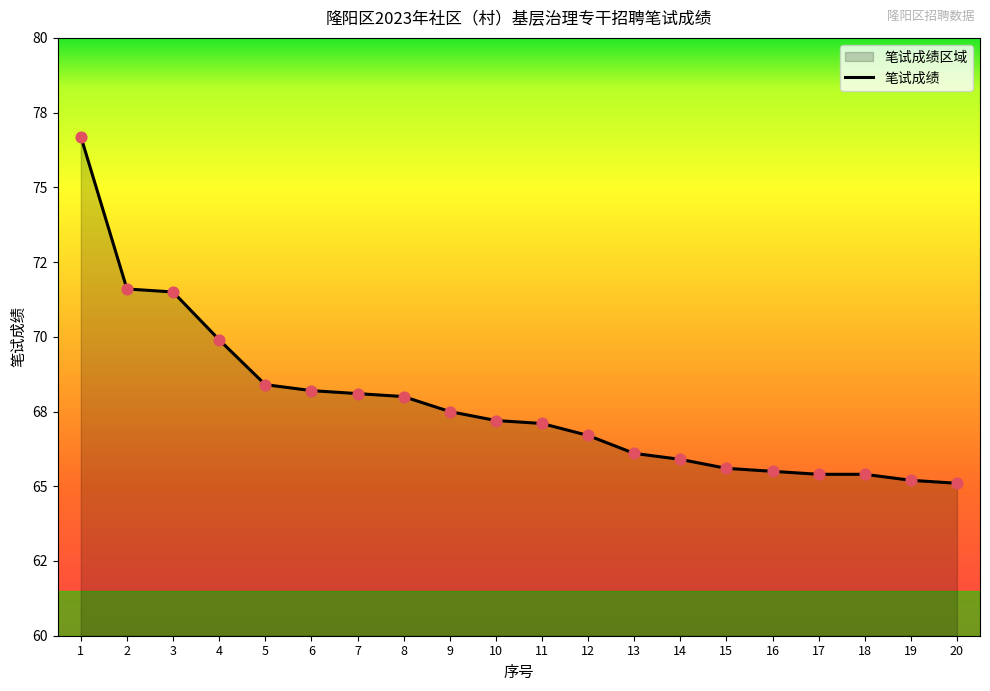

Which has a higher value, 6 or 11?

6